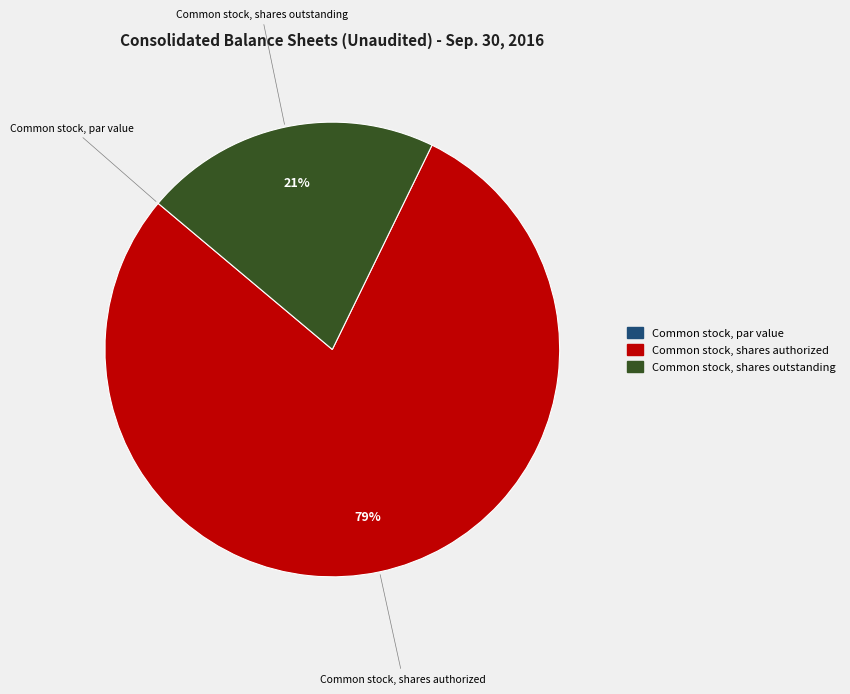

To the nearest percent, what portion does Common stock, shares outstanding represent?

21%